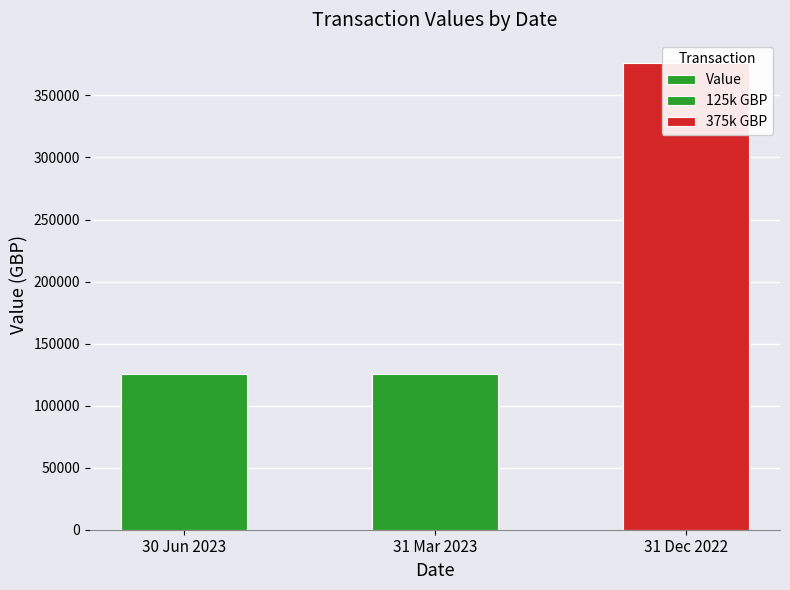

How many bars are there in total?

3